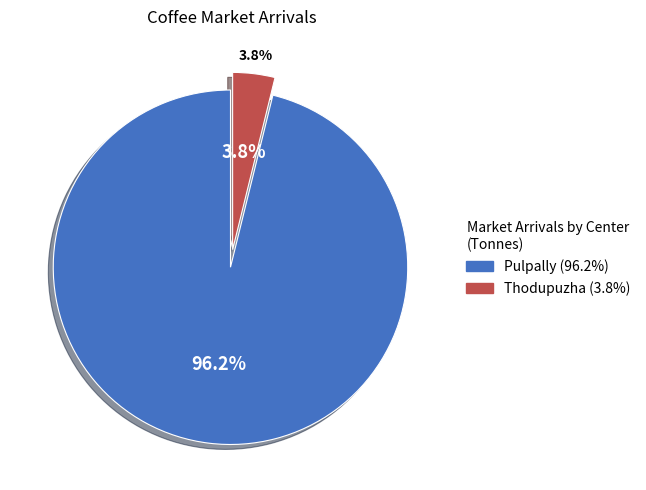

How many slices are in this pie chart?

2